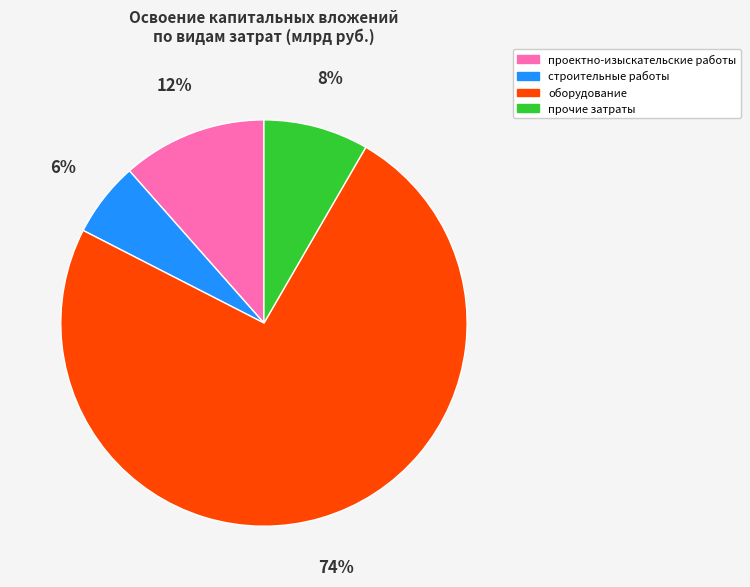

To the nearest percent, what is the average slice percentage?

25%